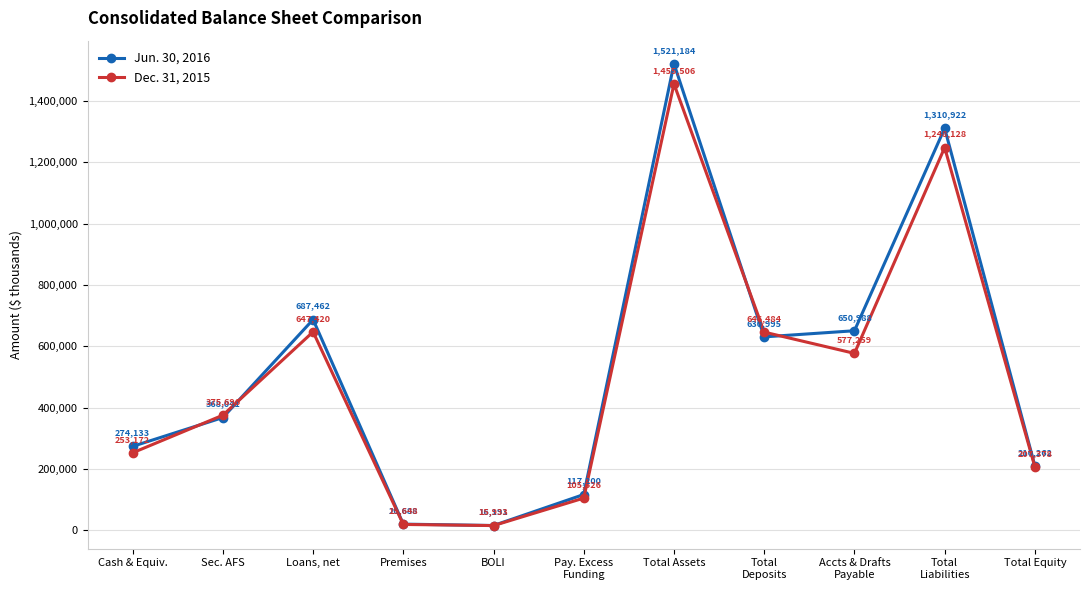

Where do Jun. 30, 2016 and Dec. 31, 2015 first cross each other?

Cash & Equiv. and Sec. AFS